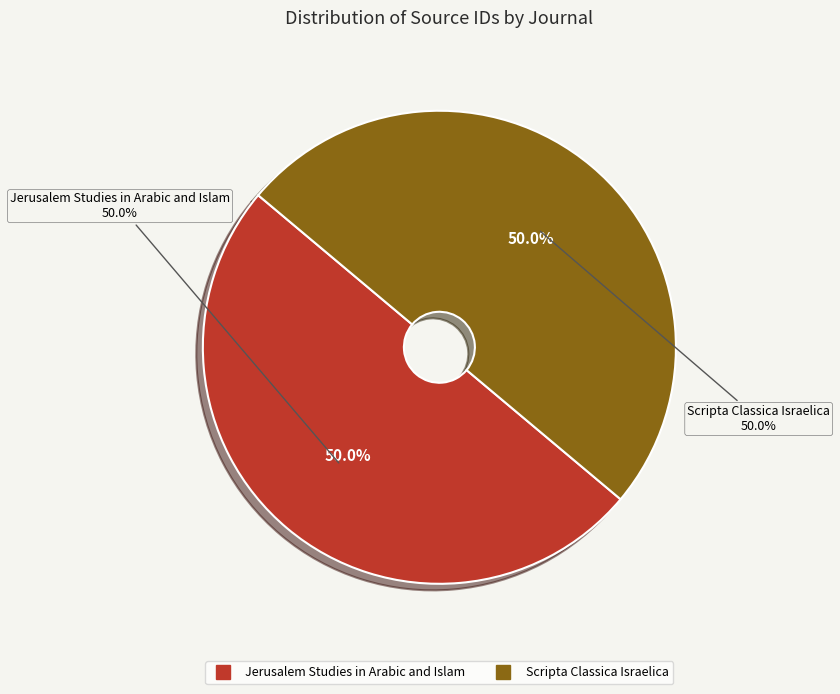

What is the smallest slice in the pie chart?

Scripta Classica Israelica